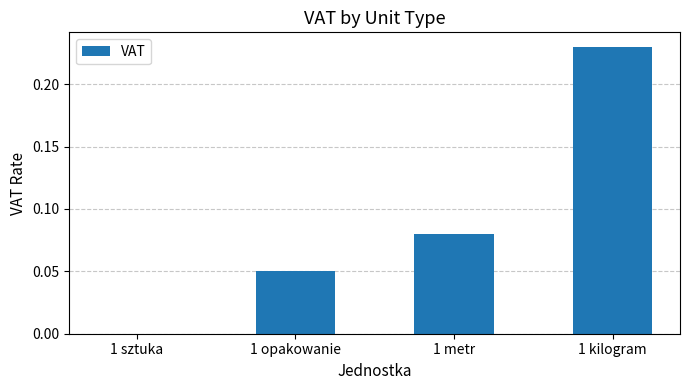

What is the sum of all values?

0.4